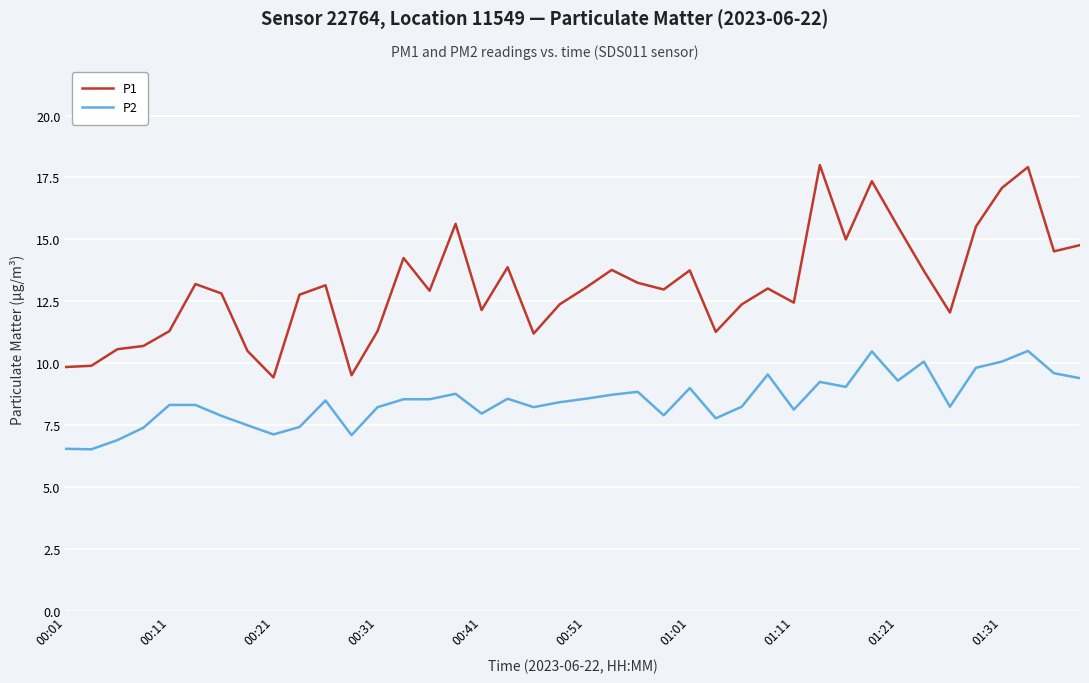

How many distinct data groups are displayed?

2